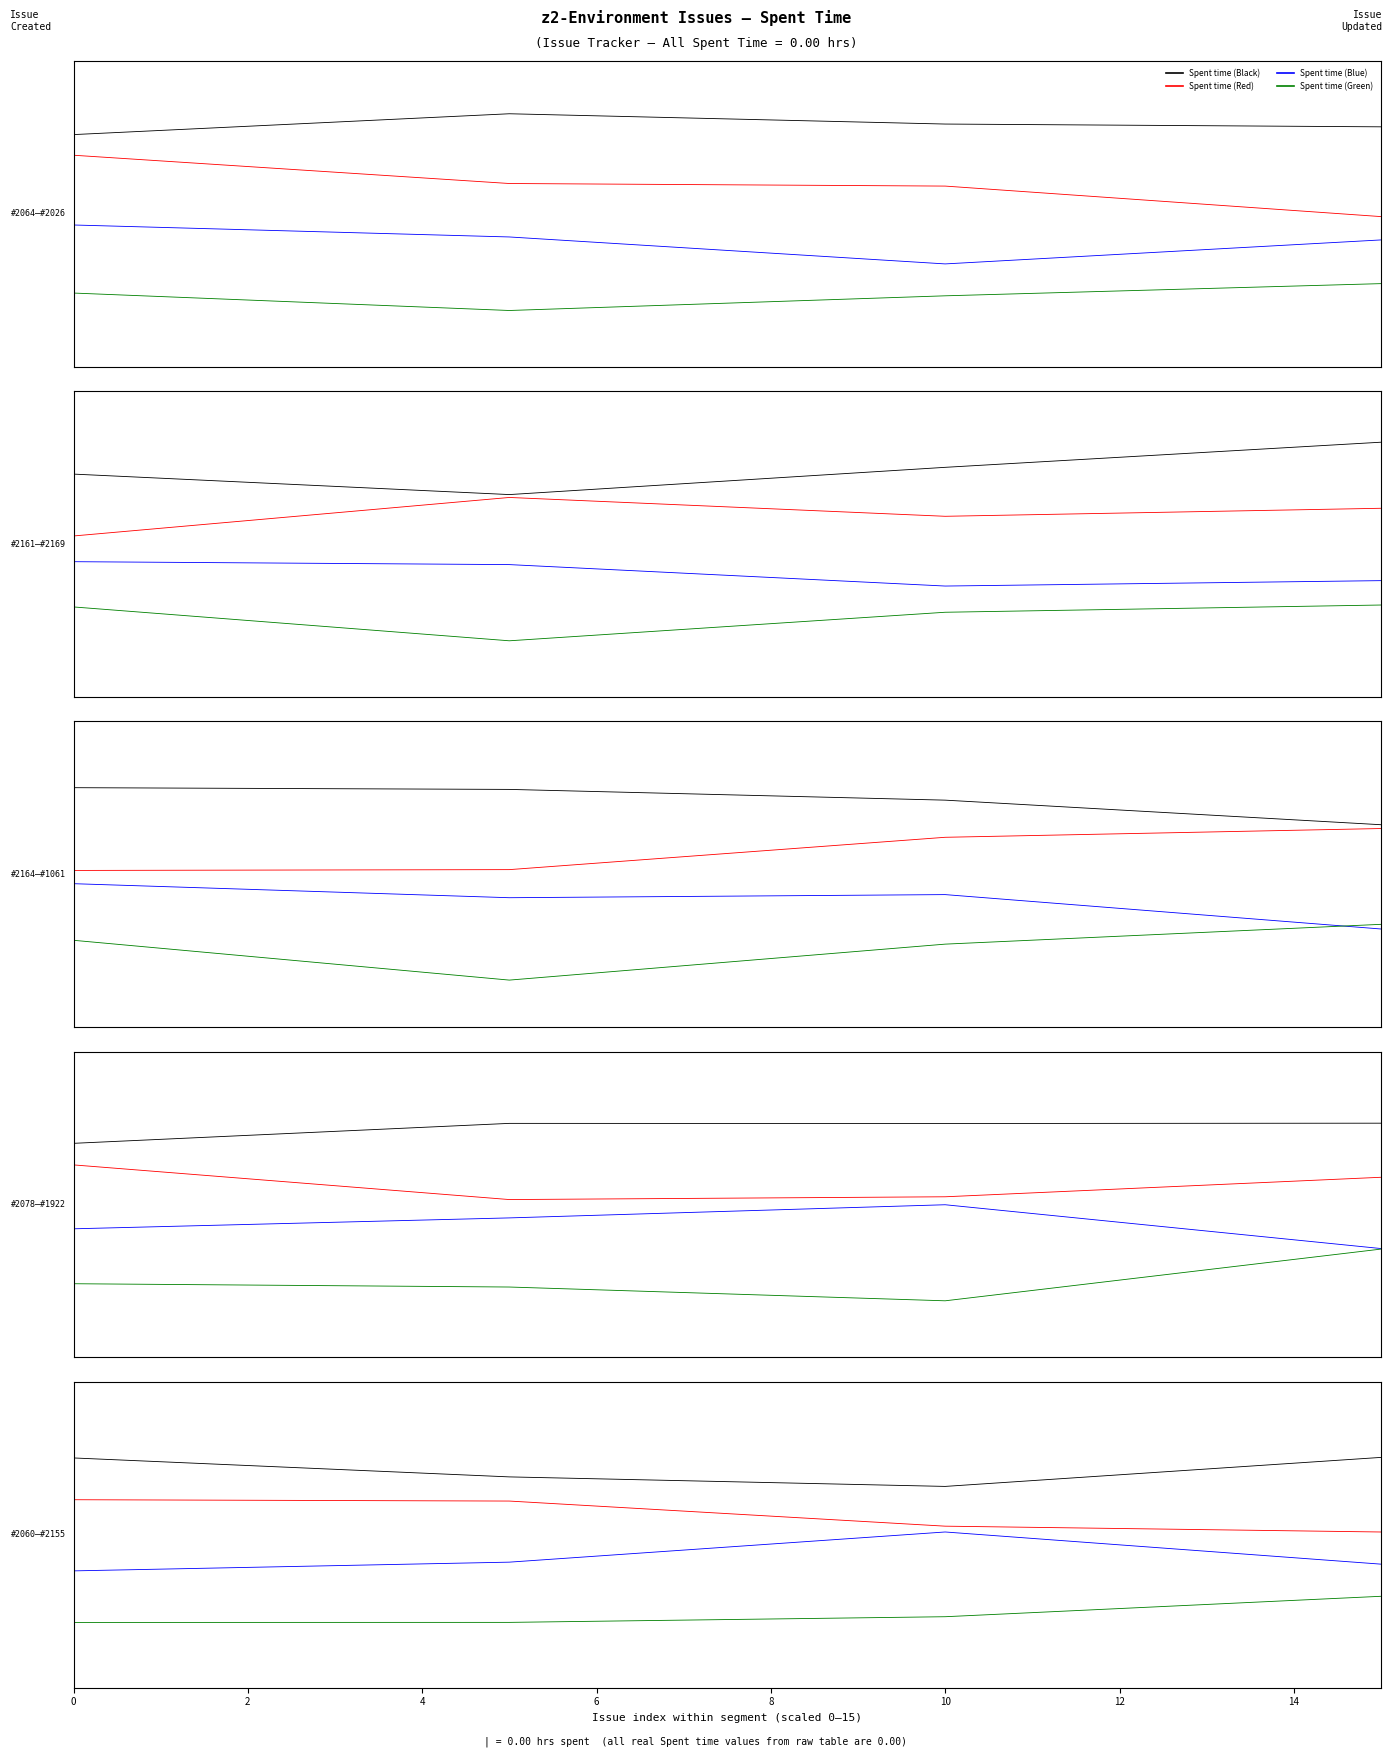

What is the sum of the Spent time (Green) values at 6 and 0?

-1.2